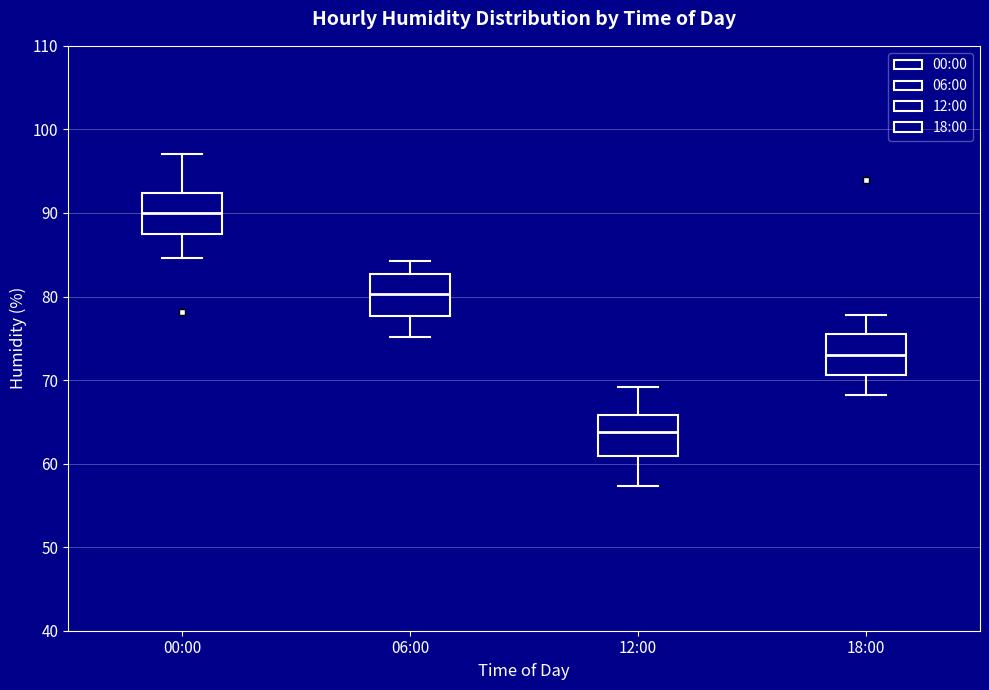

Where does the lower whisker of the box for 06:00 end on the y-axis? The values are not printed on the chart, so give them approximately, as read against the axis.

75